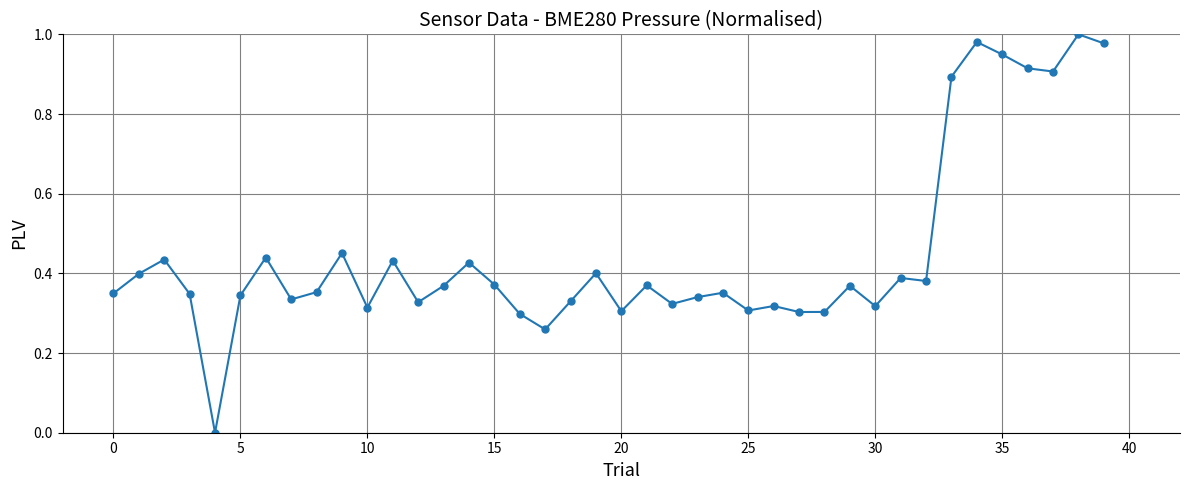

True or false: the data has more than 2 interior local peaks.

True